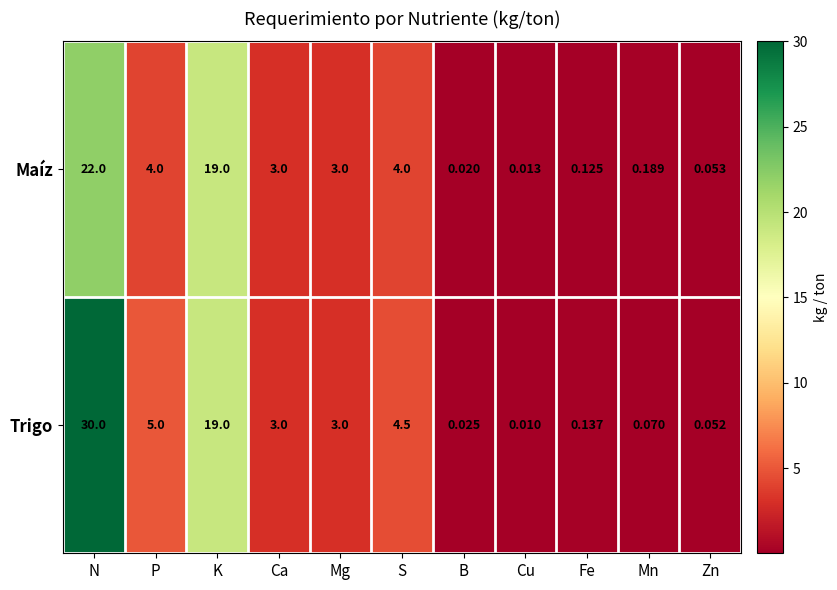

Between Ca and S, which series saw the biggest shift?

Trigo